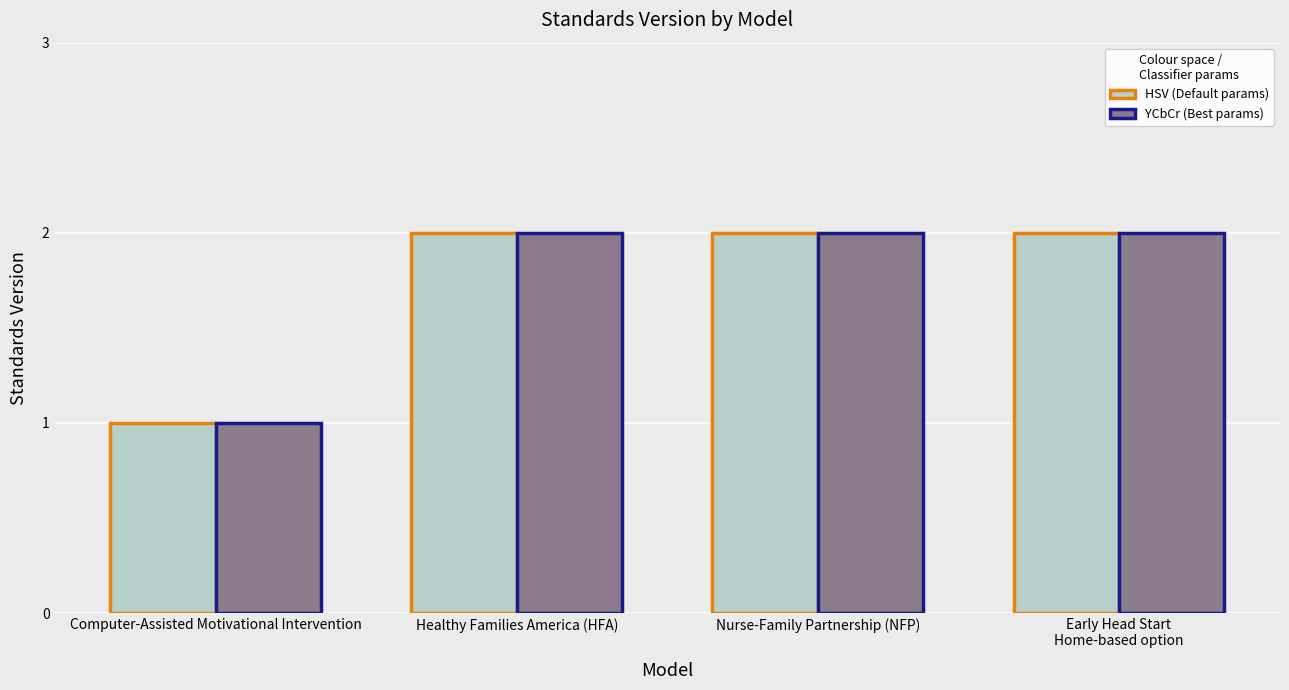

What is the label of the 4th bar from the left?

Early Head Start
Home-based option